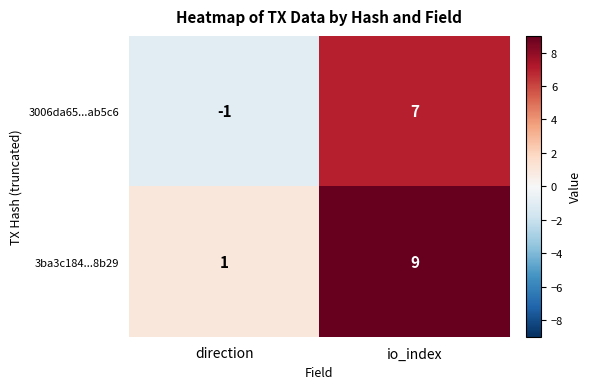

Rank the categories by 3ba3c184...8b29 value from highest to lowest.

io_index, direction